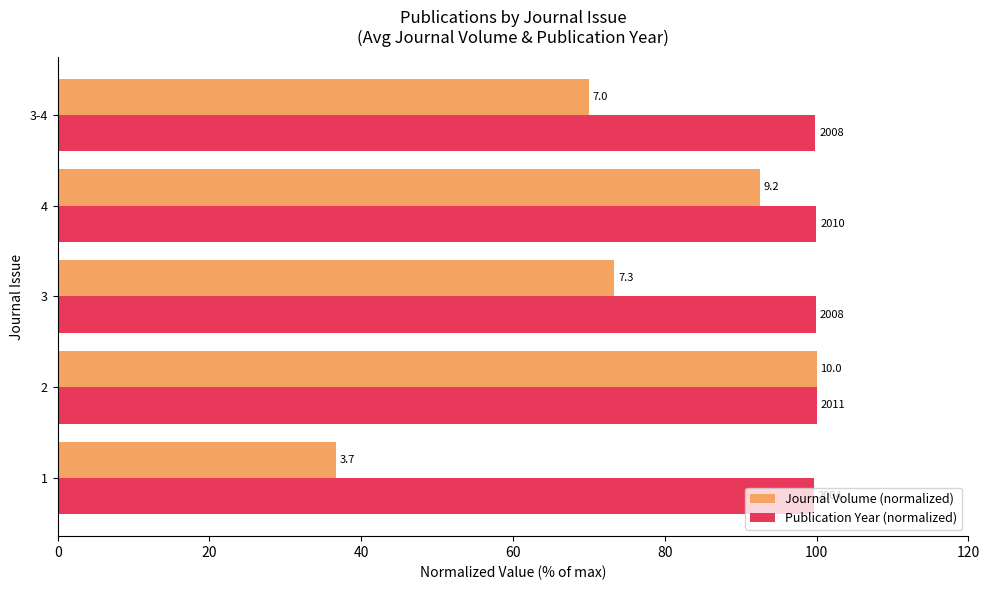

How many Publication Year (normalized) values are between 99 and 100?

5